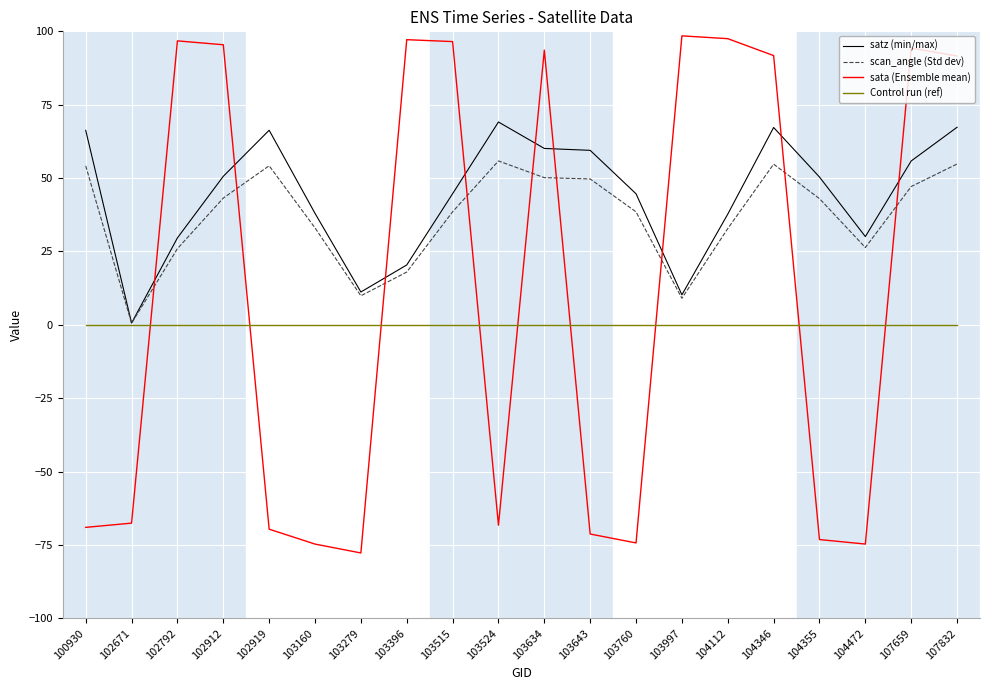

How many lines are shown in the chart?

4